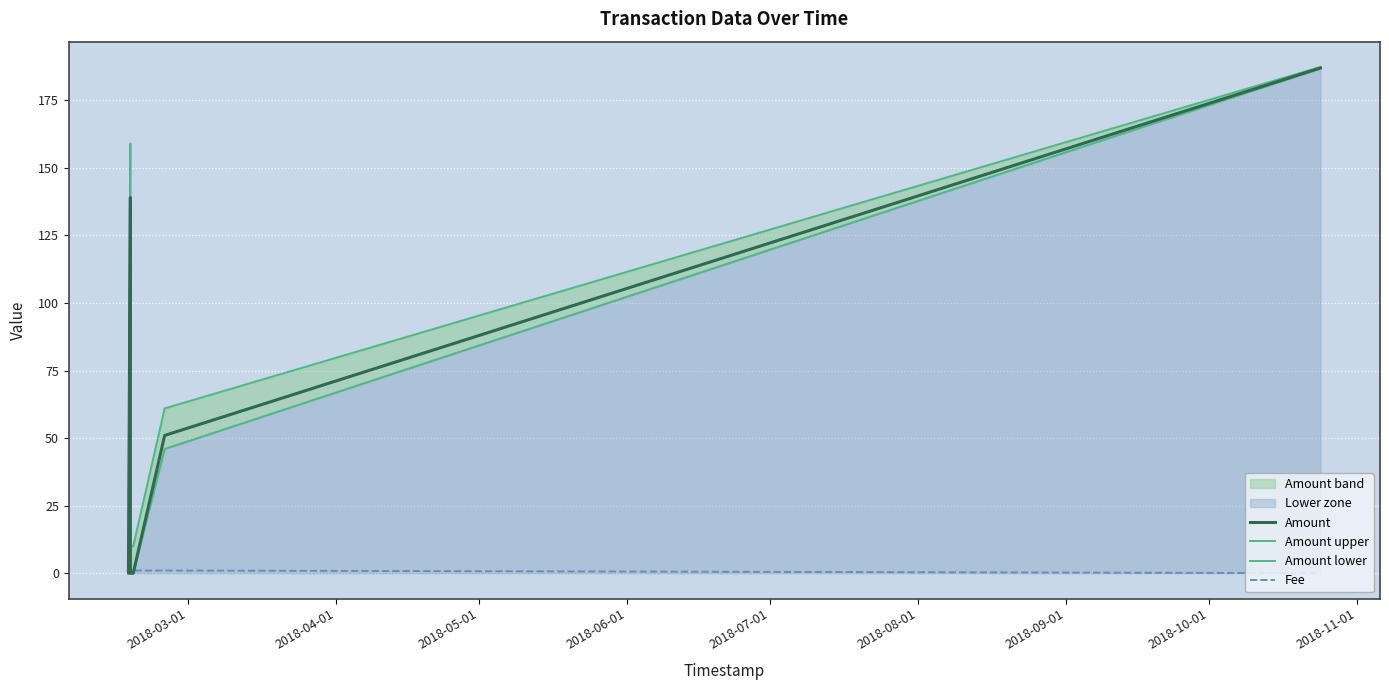

How many values in Amount lower are above zero?

3